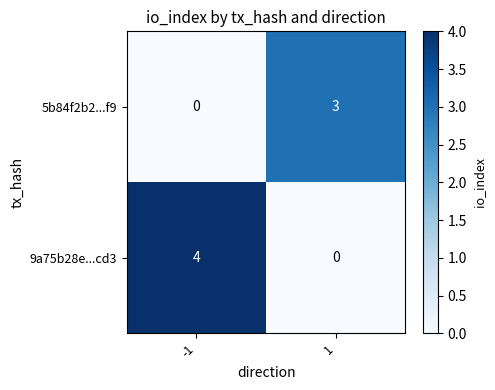

Rank the series at -1 from lowest to highest value.

5b84f2b2...f9, 9a75b28e...cd3